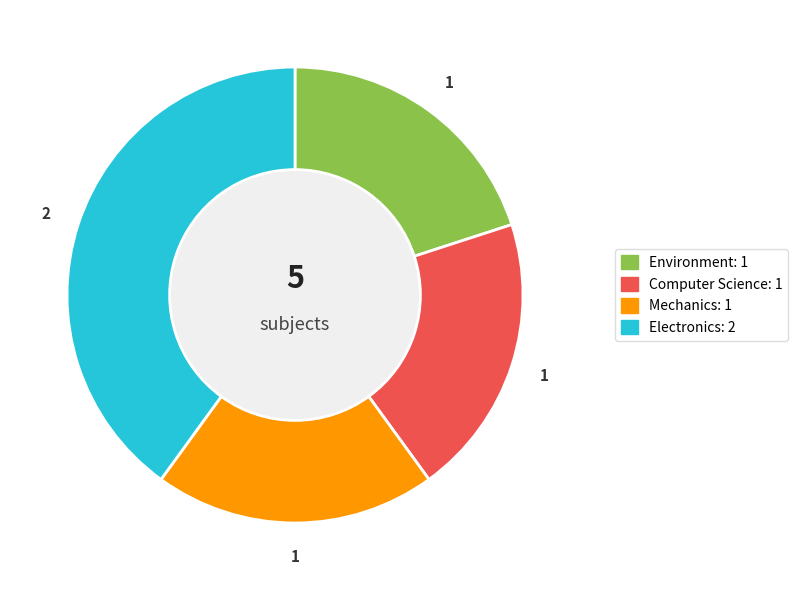

How many segments does this pie chart have?

4